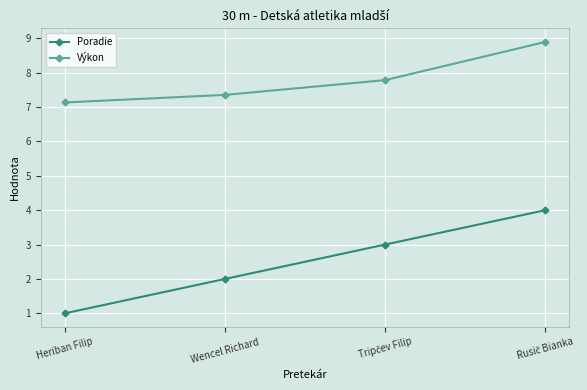

Which series changed the most between Heriban Filip and Wencel Richard?

Poradie